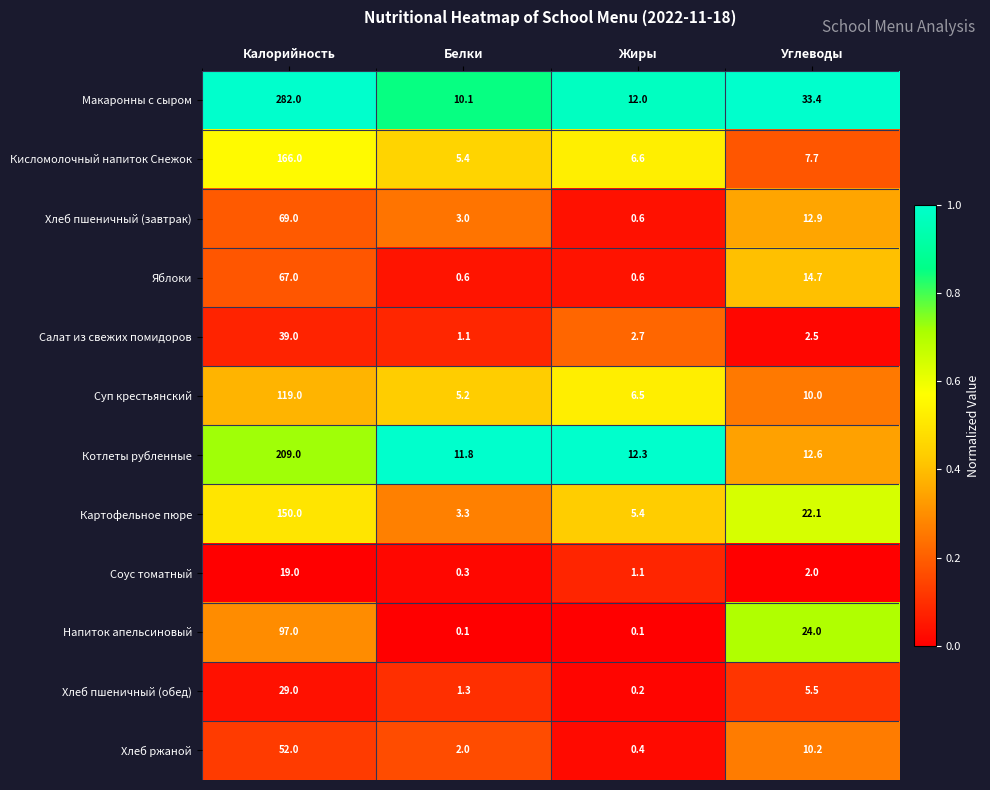

Which series changed the most between Жиры and Углеводы?

Напиток апельсиновый